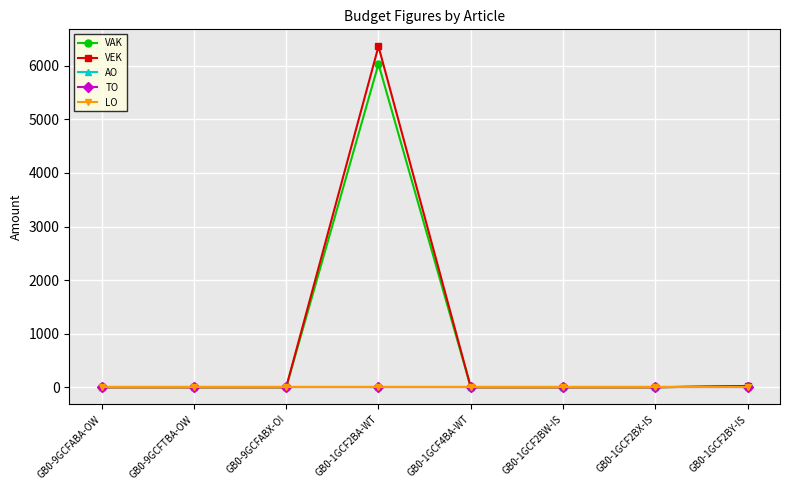

Reading left to right, transcribe all the data shown in this chart.

VAK: GB0-9GCFABA-OW=0	GB0-9GCFTBA-OW=0	GB0-9GCFABX-OI=0	GB0-1GCF2BA-WT=6034	GB0-1GCF4BA-WT=0	GB0-1GCF2BW-IS=0	GB0-1GCF2BX-IS=0	GB0-1GCF2BY-IS=25
VEK: GB0-9GCFABA-OW=0	GB0-9GCFTBA-OW=0	GB0-9GCFABX-OI=0	GB0-1GCF2BA-WT=6363	GB0-1GCF4BA-WT=0	GB0-1GCF2BW-IS=0	GB0-1GCF2BX-IS=0	GB0-1GCF2BY-IS=25
AO: GB0-9GCFABA-OW=0	GB0-9GCFTBA-OW=0	GB0-9GCFABX-OI=0	GB0-1GCF2BA-WT=0	GB0-1GCF4BA-WT=0	GB0-1GCF2BW-IS=0	GB0-1GCF2BX-IS=0	GB0-1GCF2BY-IS=0
TO: GB0-9GCFABA-OW=0	GB0-9GCFTBA-OW=0	GB0-9GCFABX-OI=0	GB0-1GCF2BA-WT=0	GB0-1GCF4BA-WT=0	GB0-1GCF2BW-IS=0	GB0-1GCF2BX-IS=0	GB0-1GCF2BY-IS=0
LO: GB0-9GCFABA-OW=0	GB0-9GCFTBA-OW=0	GB0-9GCFABX-OI=0	GB0-1GCF2BA-WT=0	GB0-1GCF4BA-WT=0	GB0-1GCF2BW-IS=0	GB0-1GCF2BX-IS=0	GB0-1GCF2BY-IS=0